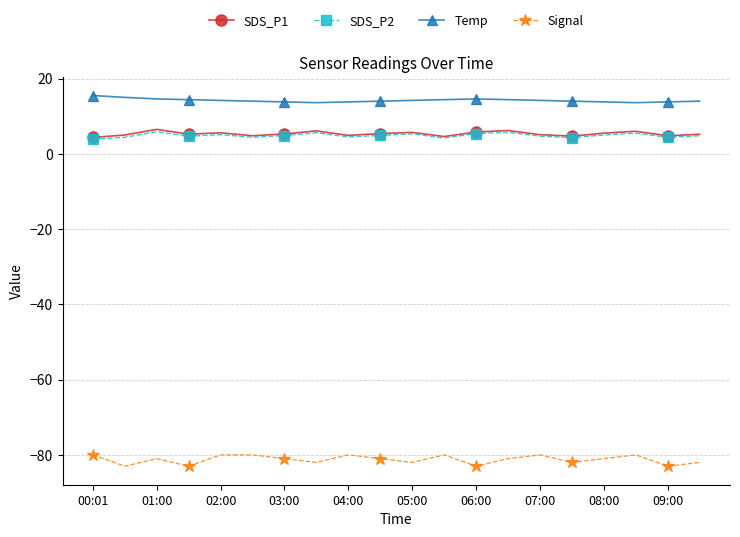

What is the value of the SDS_P2 point at the 7th from the left?

4.9